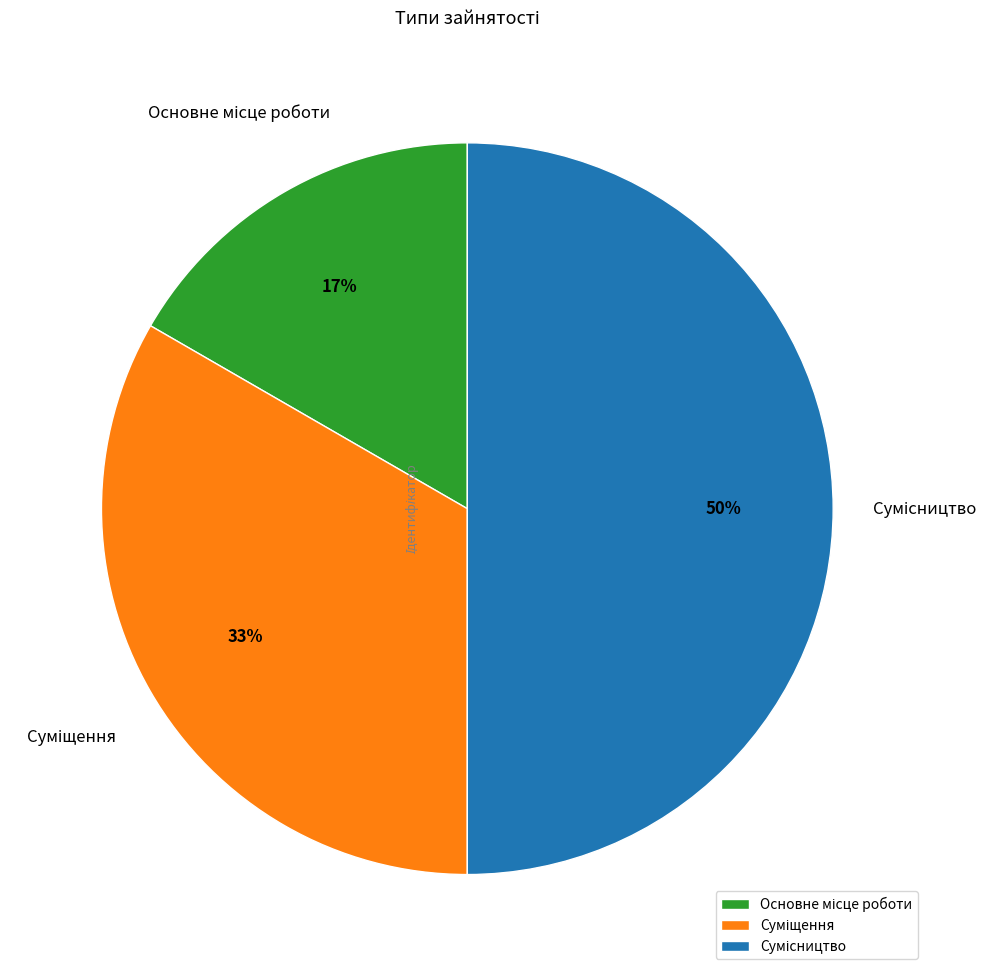

To the nearest percent, what is the difference between the largest and smallest slice percentages?

33%